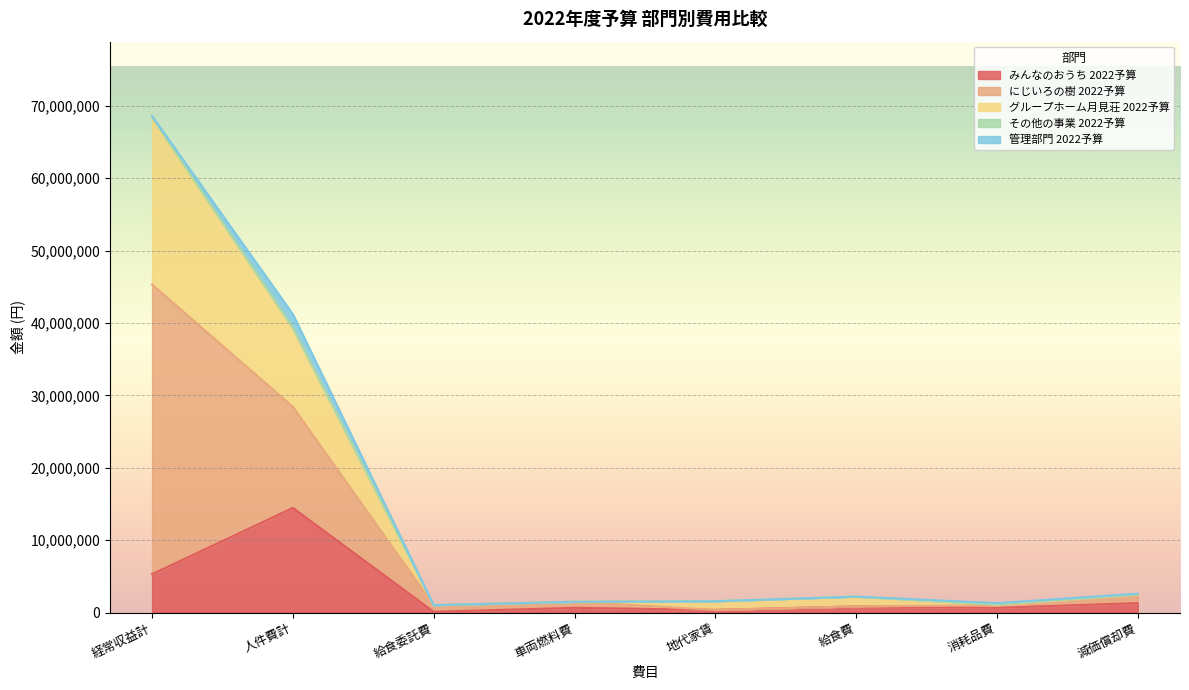

What is the label of the 1st point from the left?

経常収益計